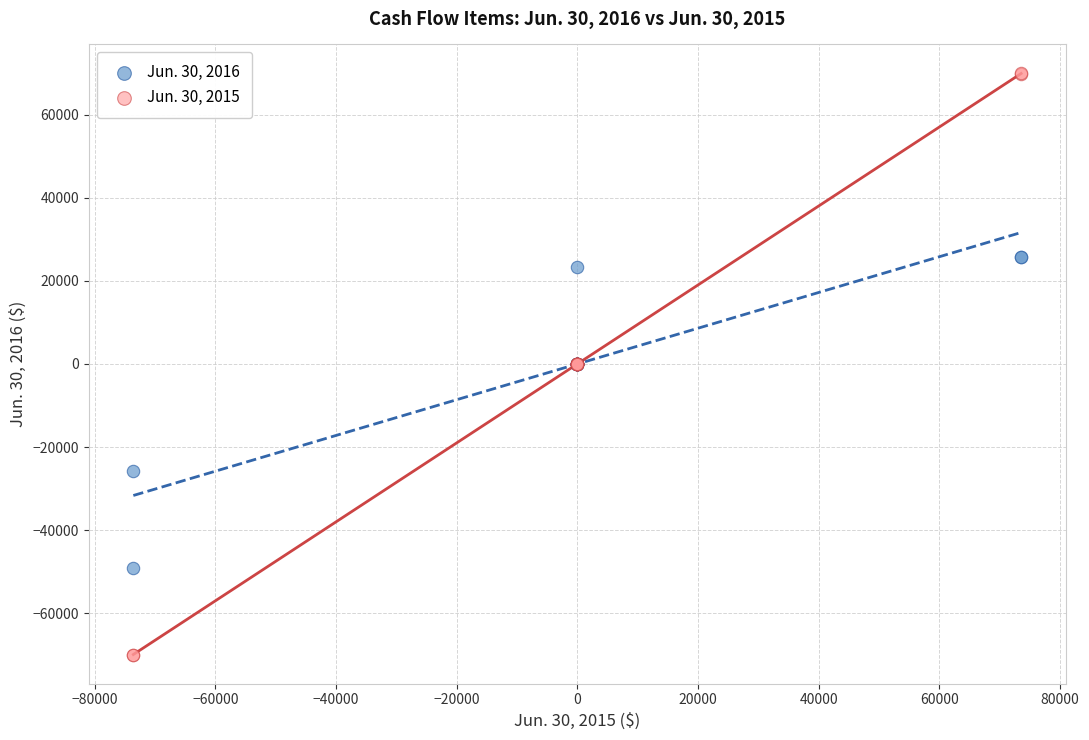

Which series reaches the maximum Y coordinate?

Jun. 30, 2015